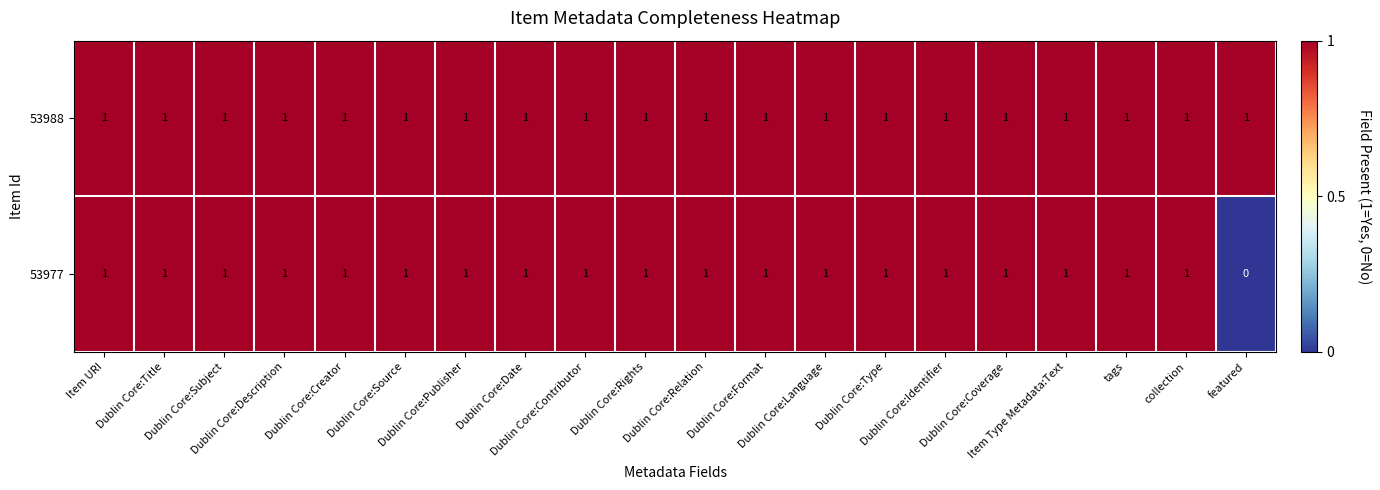

At how many categories does at least one series exceed 0?

20